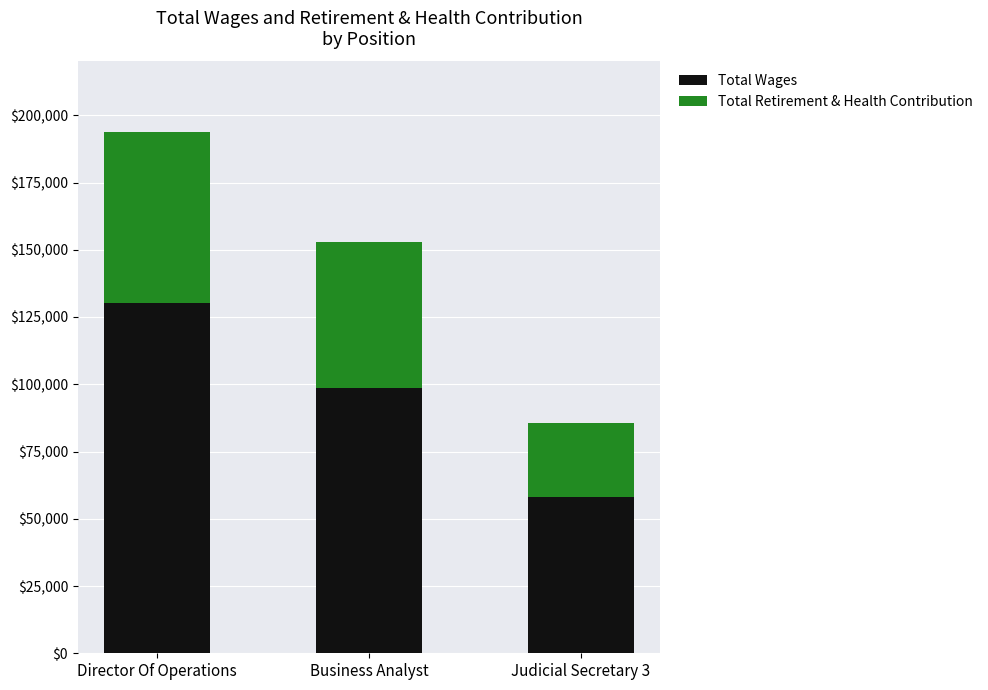

How many series are shown in this chart?

2